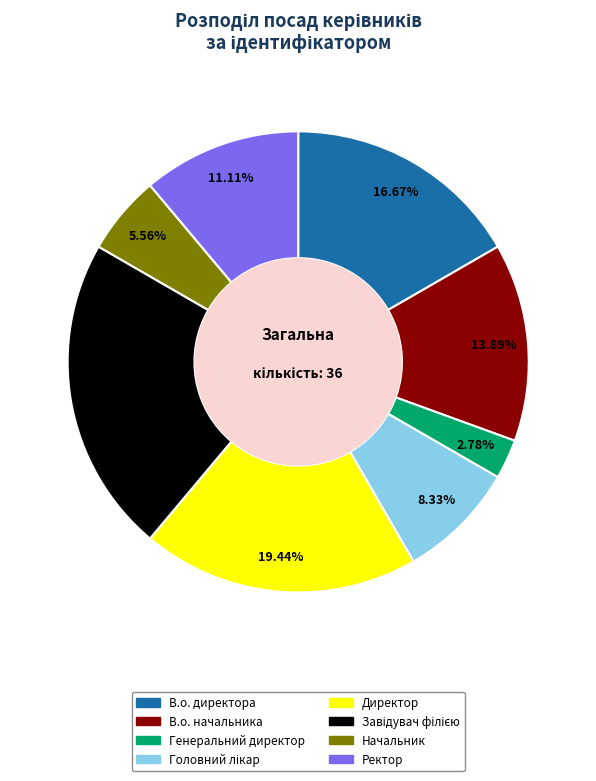

What is the smallest slice in the pie chart?

Генеральний директор